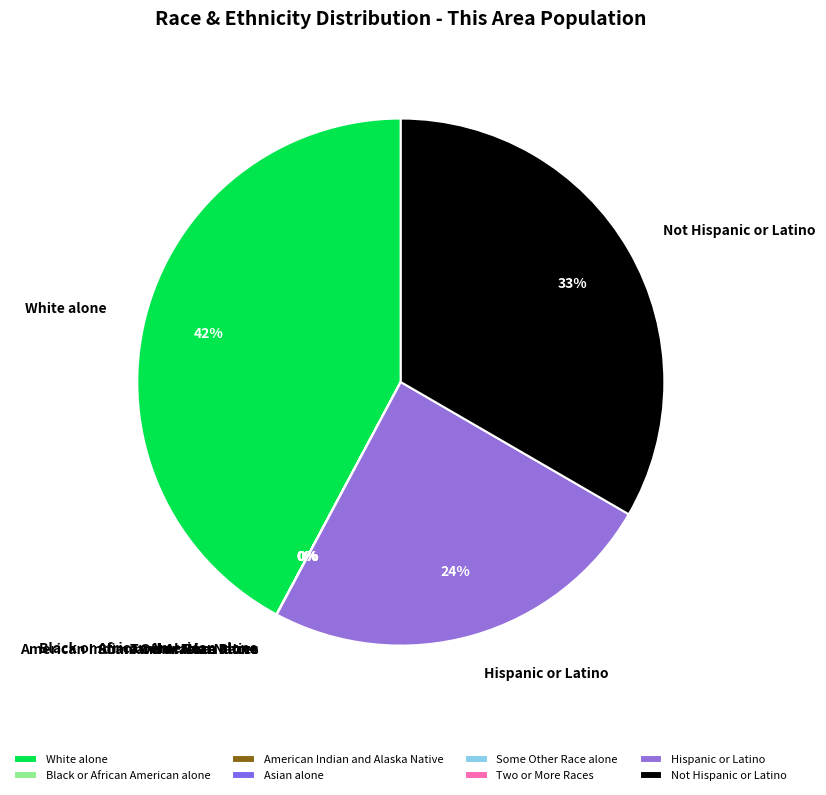

Does Hispanic or Latino account for over 50% of the chart?

No